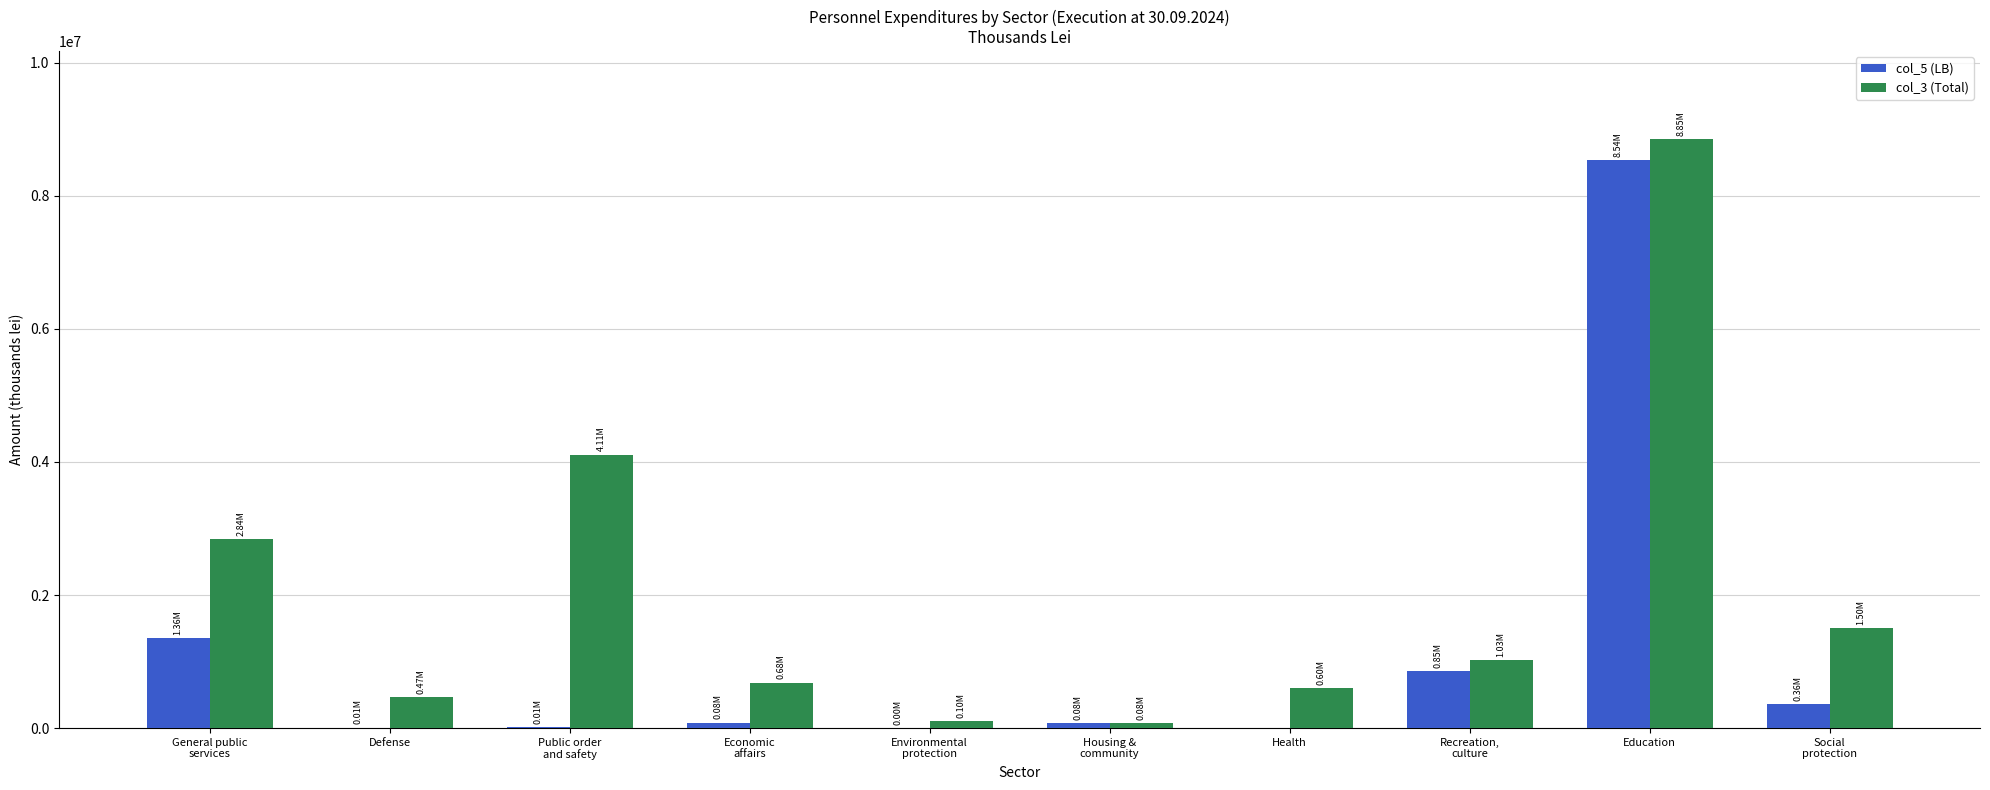

Does the chart contain stacked bars?

No